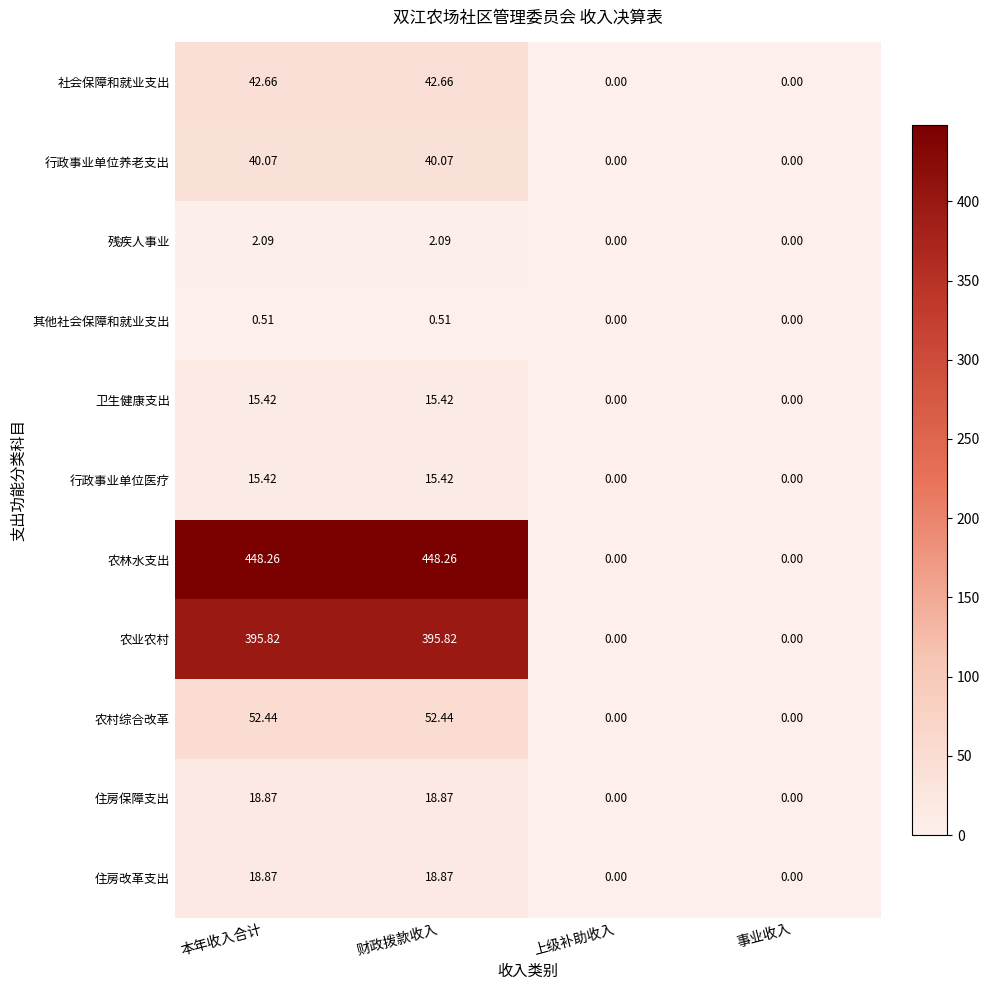

Which series has the largest range (max minus min)?

农林水支出